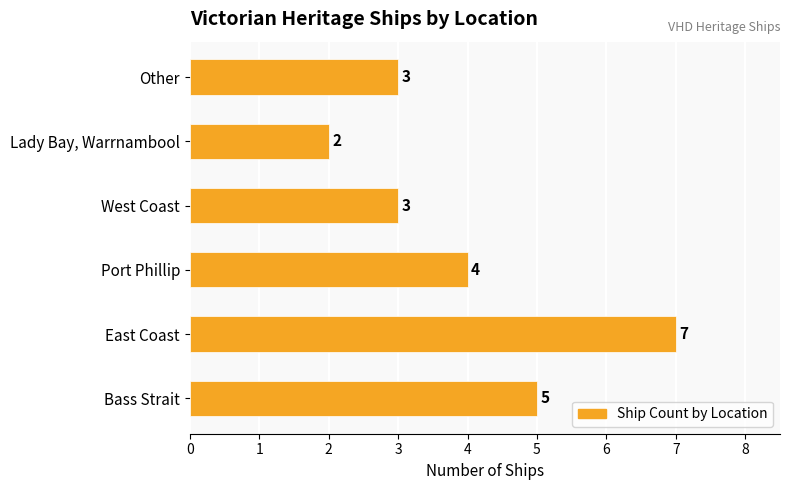

What is the difference between the maximum and minimum values?

5